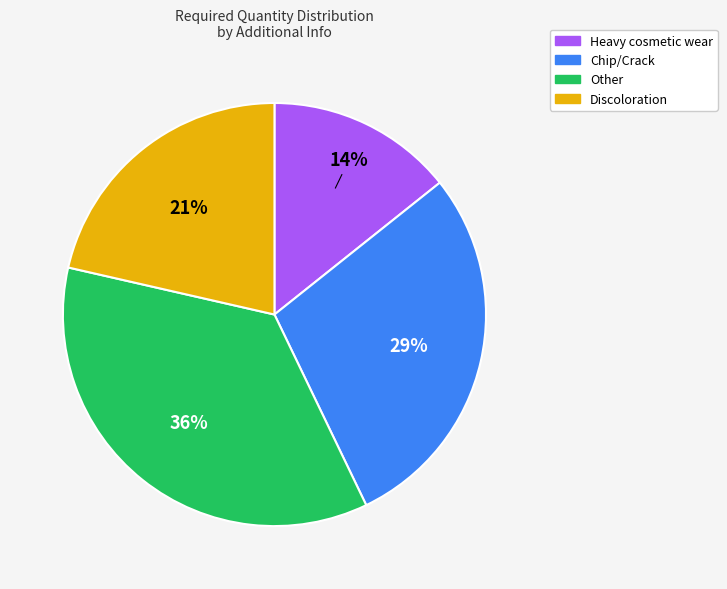

Does any single category account for the majority?

No